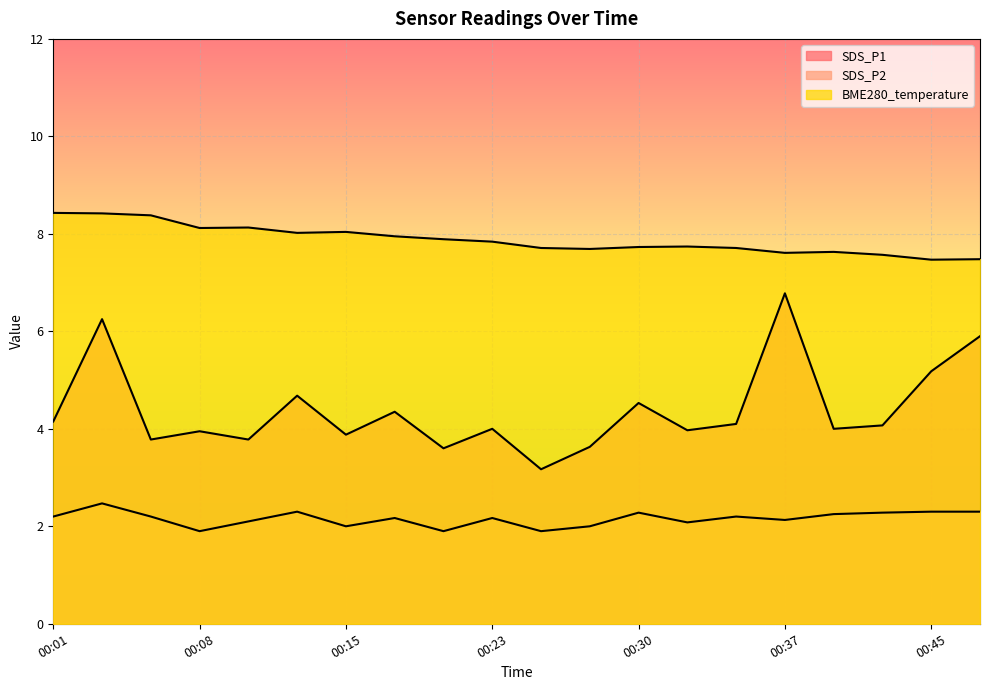

The SDS_P1 series shows 1.1 at 00:30. True or false?

False